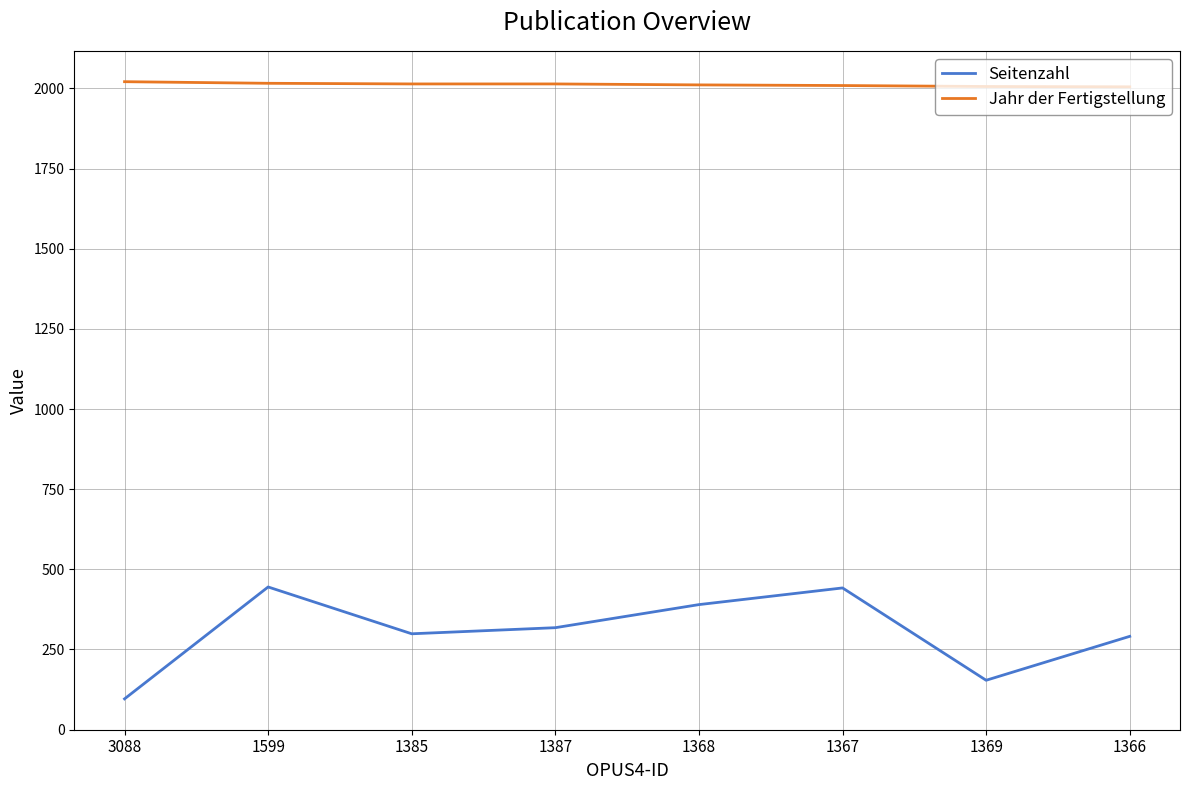

At which category does the chart reach its minimum across all series?

3088